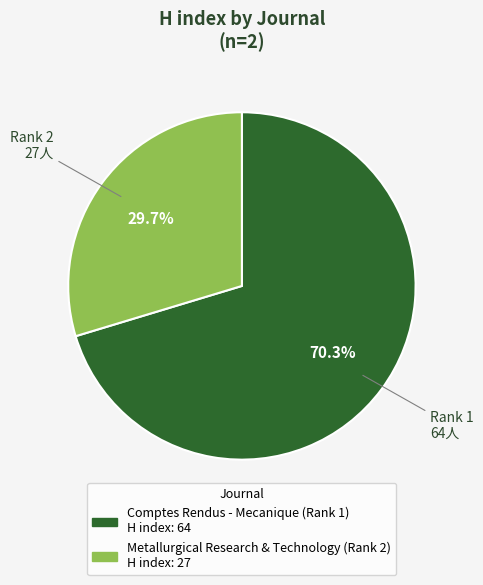

To the nearest percent, what portion does Comptes Rendus - Mecanique (Rank 1) represent?

70%